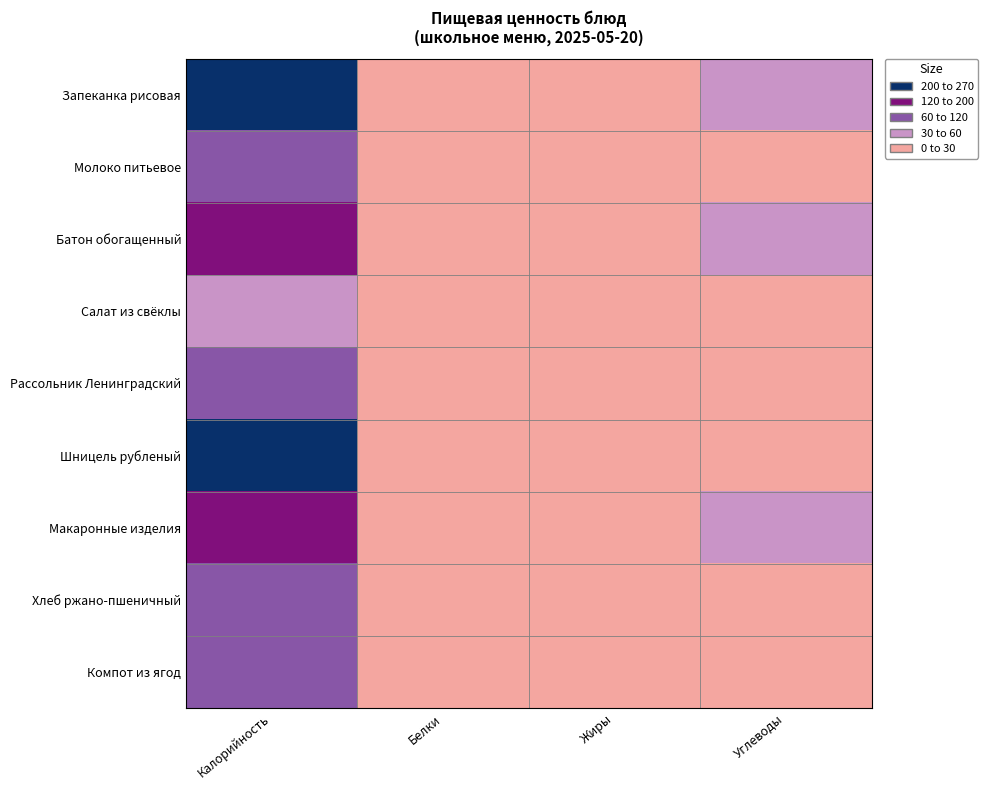

Reading left to right, extract all data points from this chart.

Запеканка рисовая: Калорийность=269.5	Белки=7.5	Жиры=12.2	Углеводы=31.6
Молоко питьевое: Калорийность=108.0	Белки=5.3	Жиры=5.0	Углеводы=9.6
Батон обогащенный: Калорийность=196.0	Белки=5.6	Жиры=2.4	Углеводы=37.1
Салат из свёклы: Калорийность=54.4	Белки=2.7	Жиры=5.5	Углеводы=3.6
Рассольник Ленинградский: Калорийность=106.4	Белки=2.4	Жиры=4.6	Углеводы=13.2
Шницель рубленый: Калорийность=213.6	Белки=10.7	Жиры=12.1	Углеводы=17.8
Макаронные изделия: Калорийность=196.0	Белки=5.5	Жиры=4.8	Углеводы=36.5
Хлеб ржано-пшеничный: Калорийность=66.0	Белки=1.9	Жиры=0.3	Углеводы=13.5
Компот из ягод: Калорийность=69.4	Белки=0.2	Жиры=0.1	Углеводы=17.4